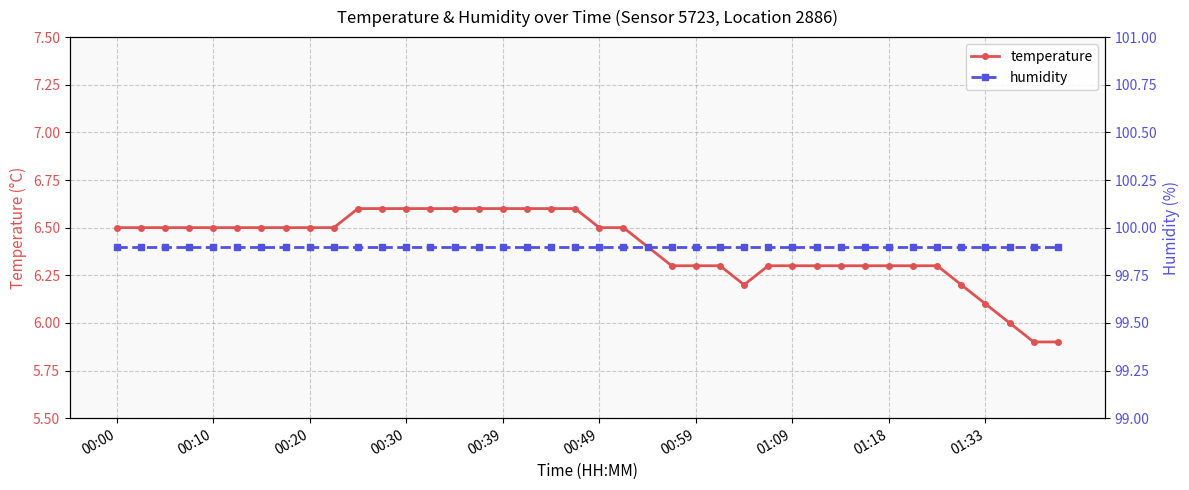

Which category has the highest value in the temperature series?

10